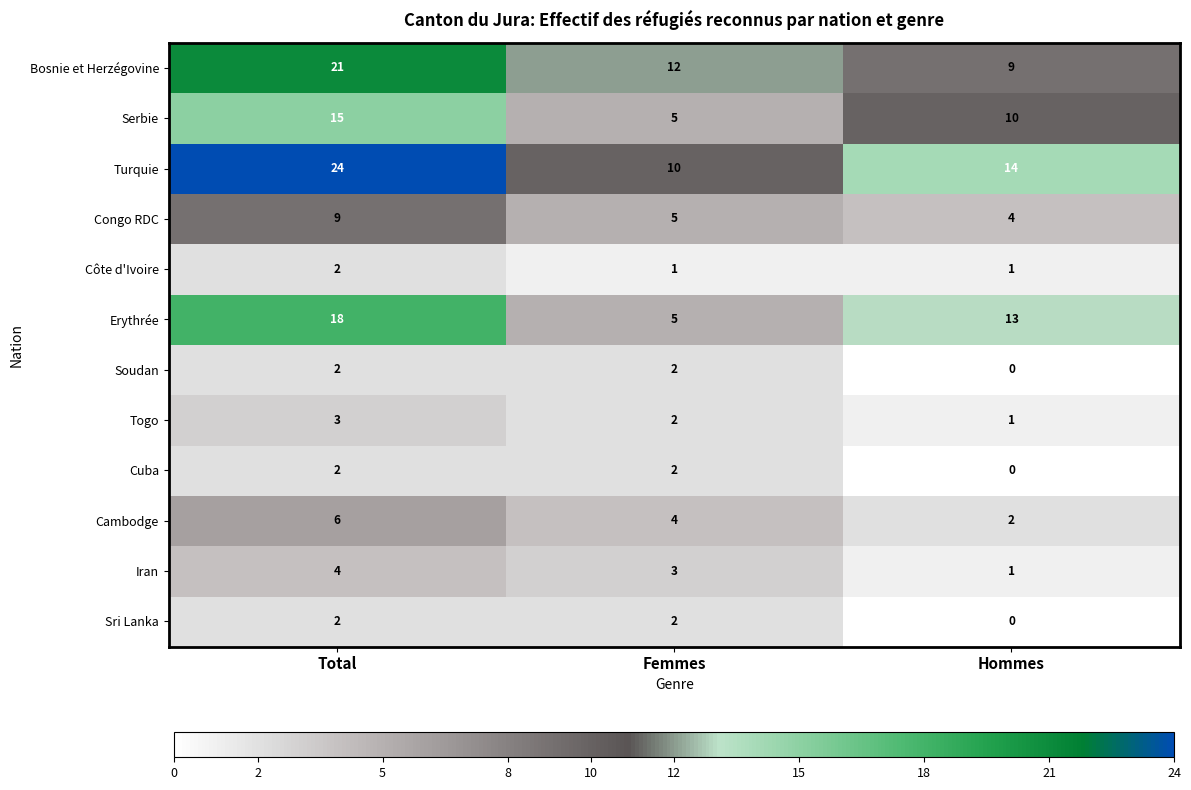

How many Sri Lanka values are between 0 and 2?

3